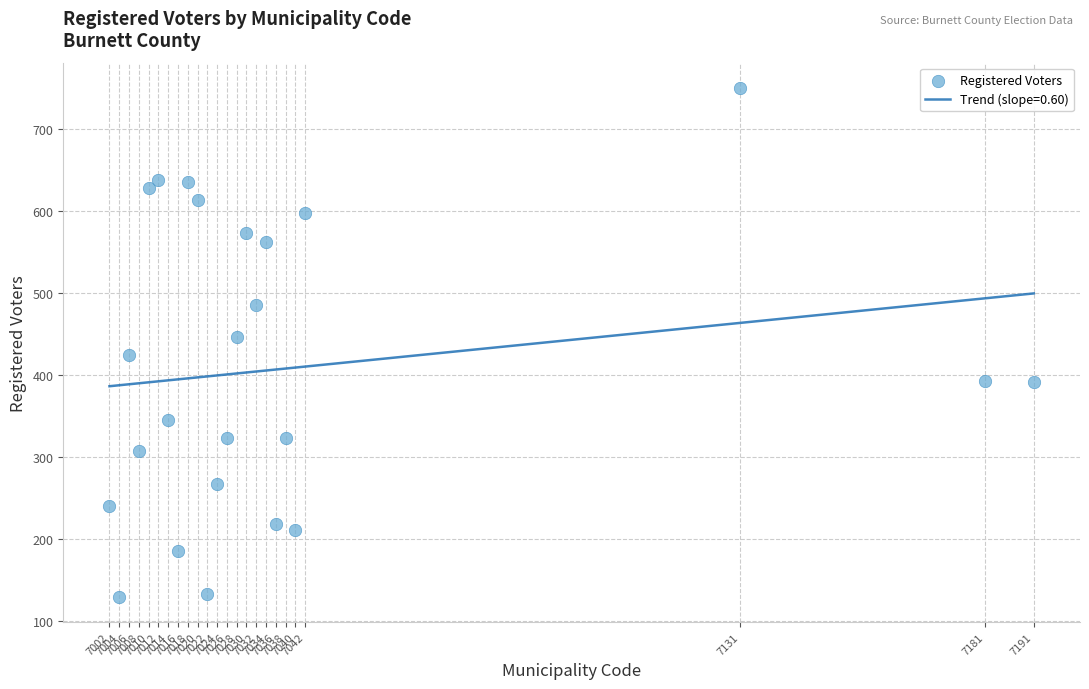

What is the range of X values (max minus min)?

189